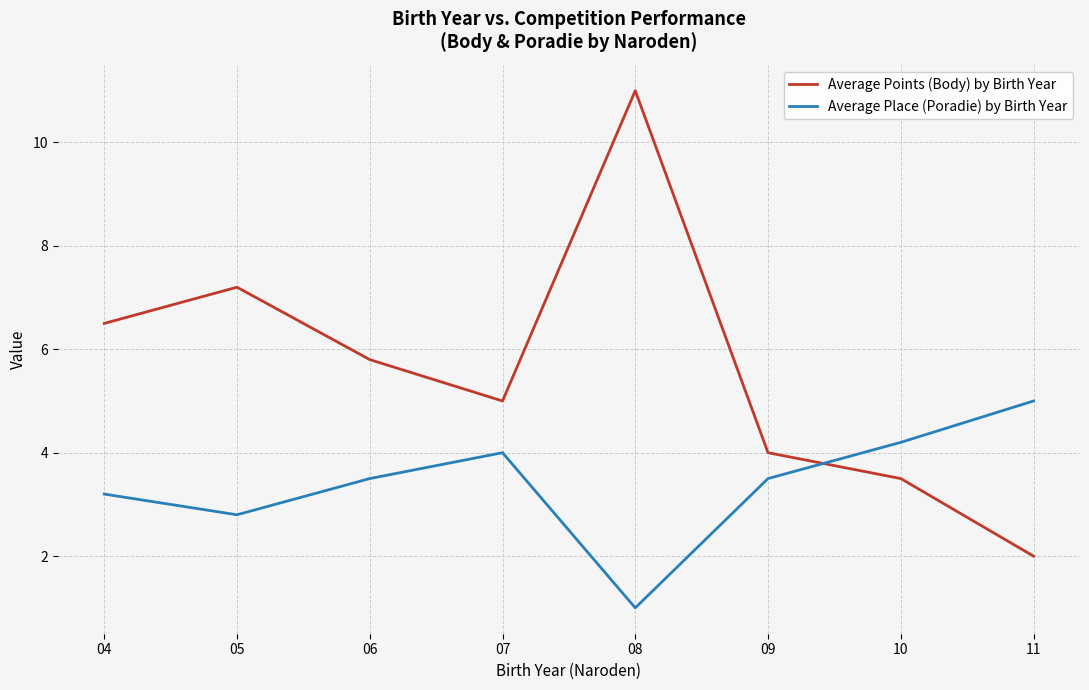

Reading left to right, what are all the values shown in this chart?

Average Points (Body) by Birth Year: 04=6.5	05=7.2	06=5.8	07=5.0	08=11.0	09=4.0	10=3.5	11=2.0
Average Place (Poradie) by Birth Year: 04=3.2	05=2.8	06=3.5	07=4.0	08=1.0	09=3.5	10=4.2	11=5.0